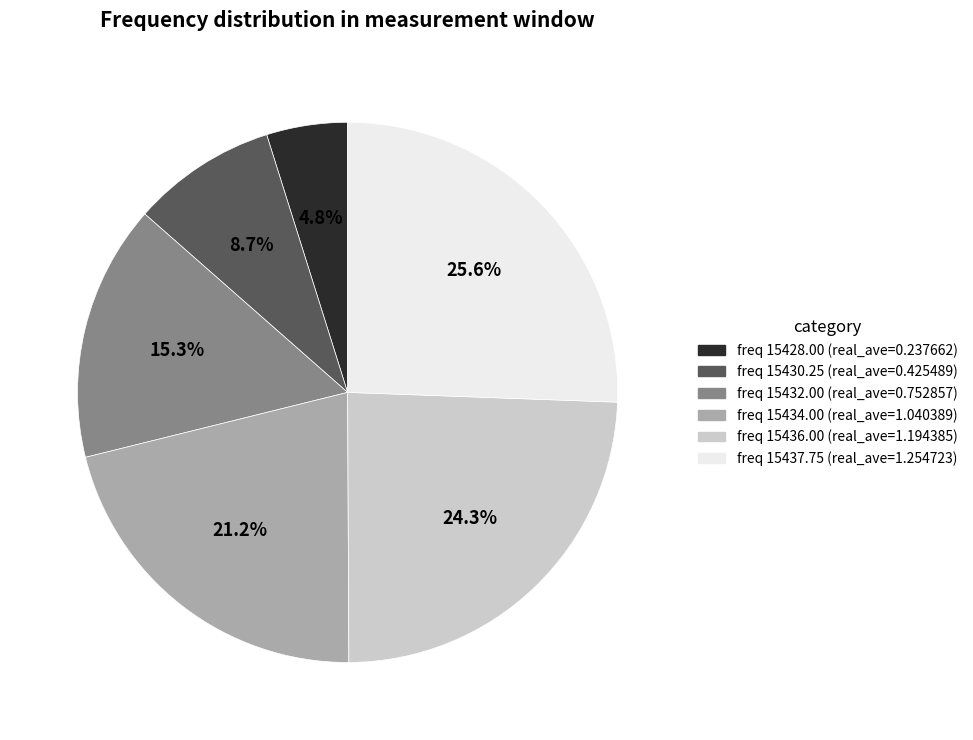

Does any single category account for the majority?

No